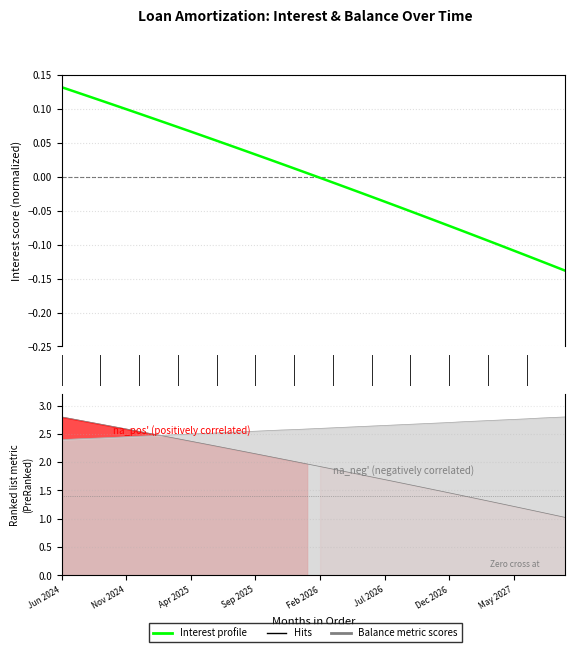

What is the difference between the second highest and minimum values?

0.3